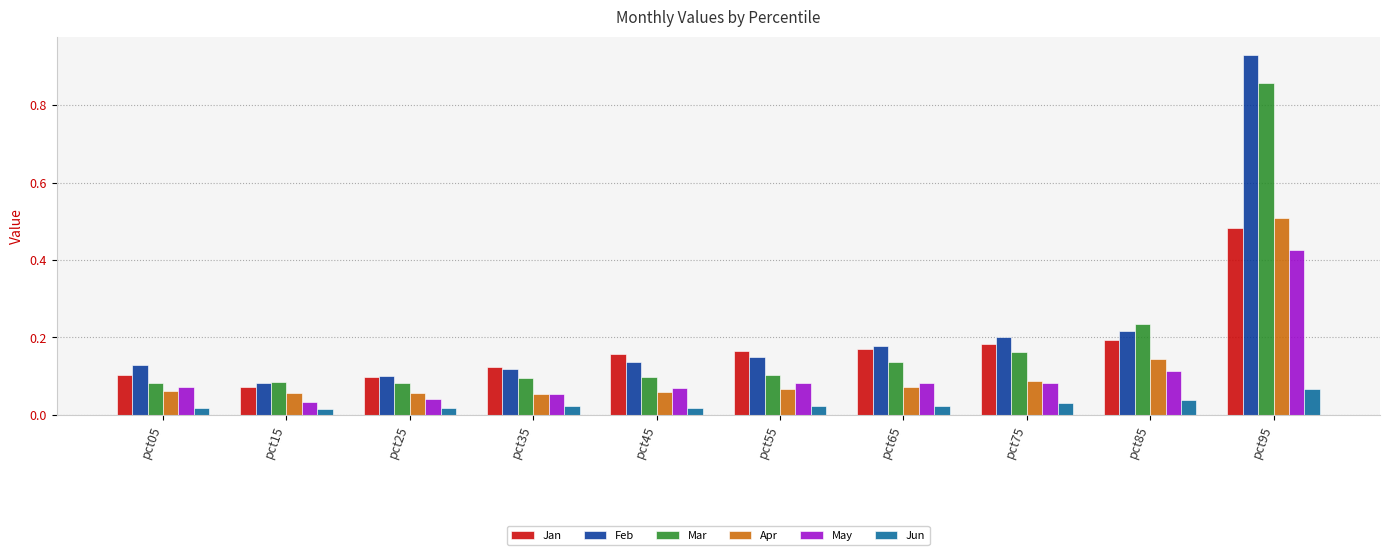

Which series has the widest spread of values?

Feb